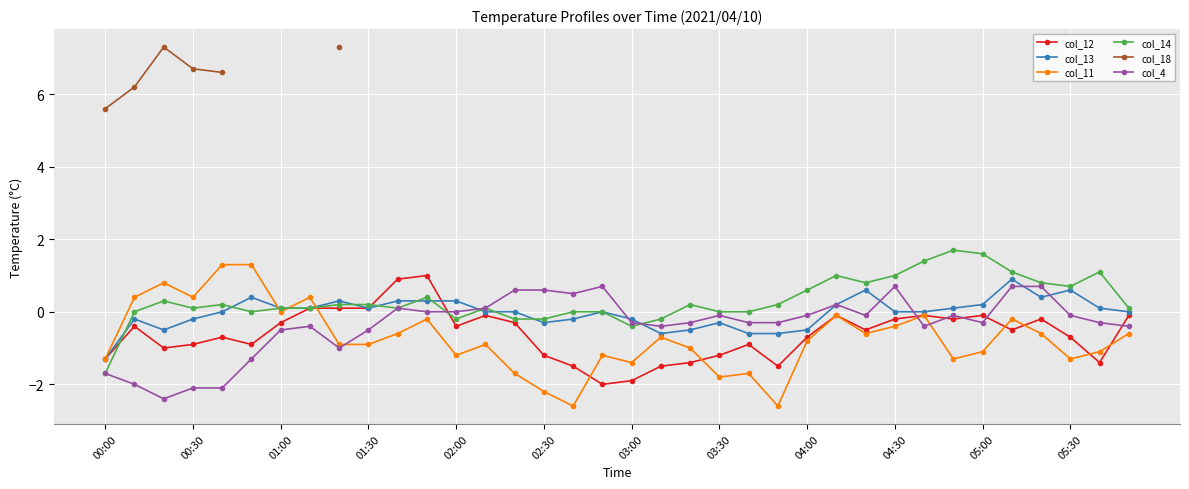

What is the average value of the col_14 series?

0.3